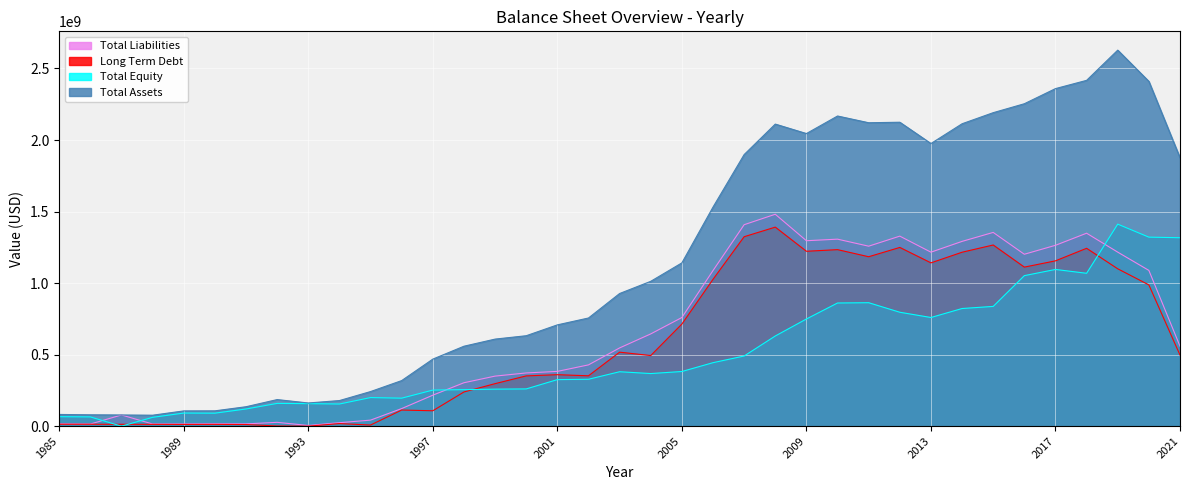

Is the value of Total Liabilities at 2000 greater than the value of Total Equity at 2016?

No